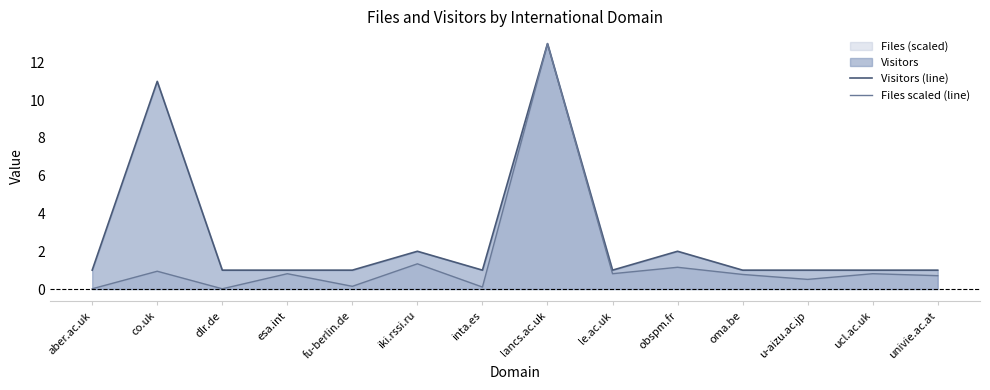

List the series in order of their overall mean, lowest first.

Files scaled (line), Visitors (line)